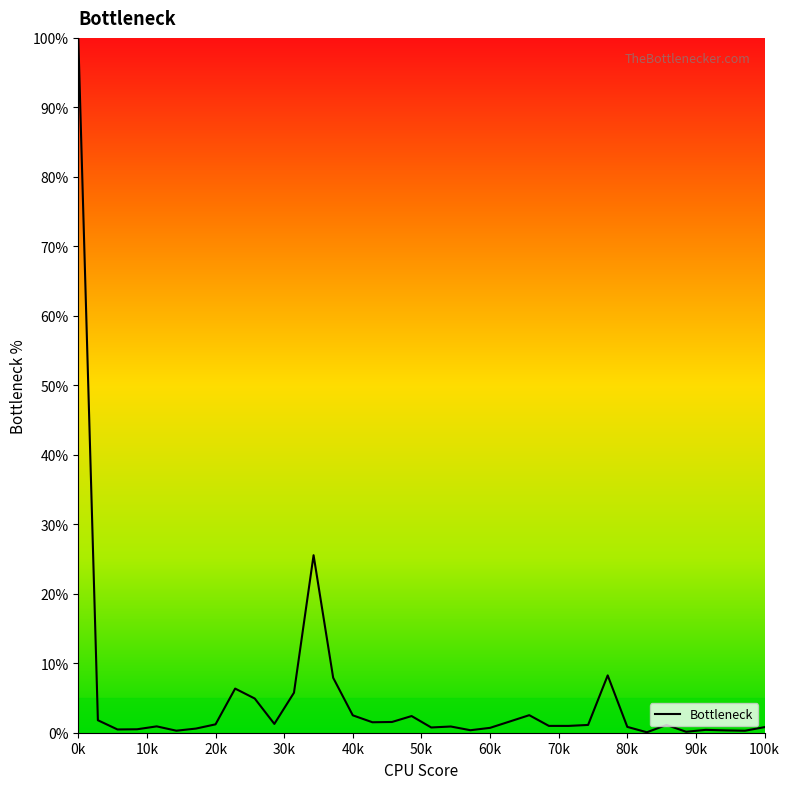

What is the greatest value displayed?

100.0